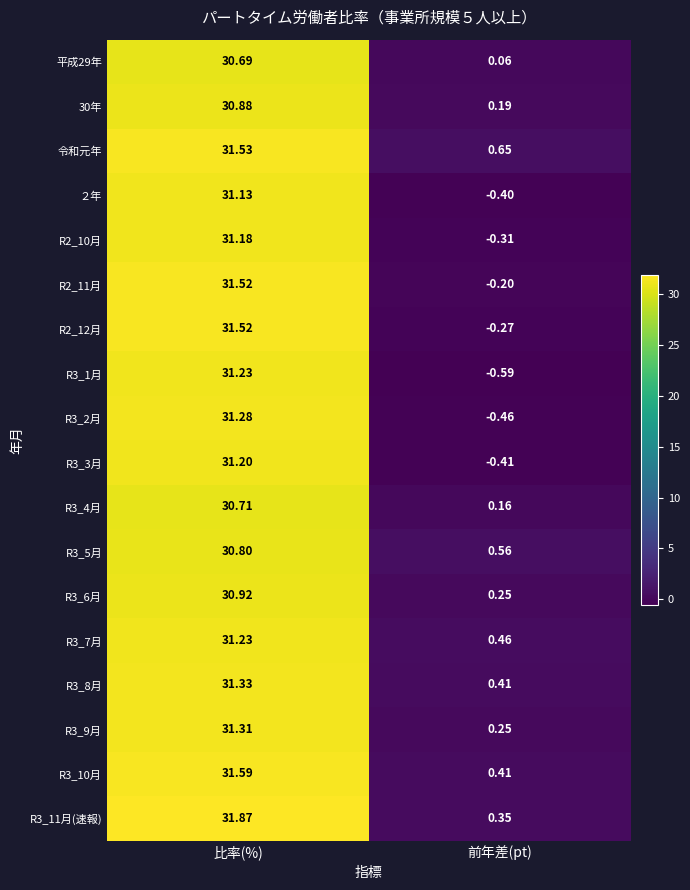

At which label does R3_5月 first exceed 30?

比率(%)